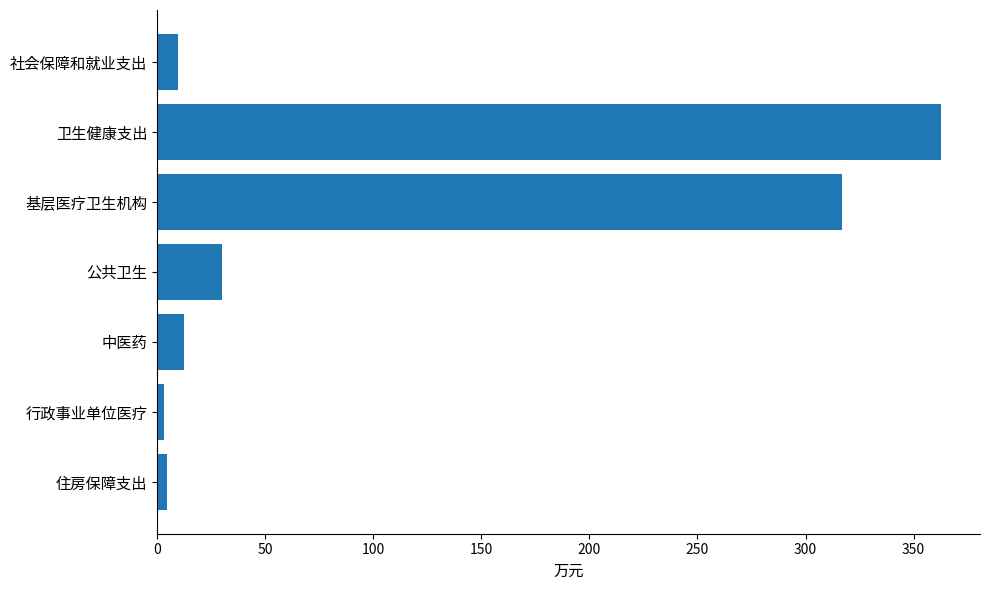

What is the change in value from 社会保障和就业支出 to 公共卫生?

+20.7